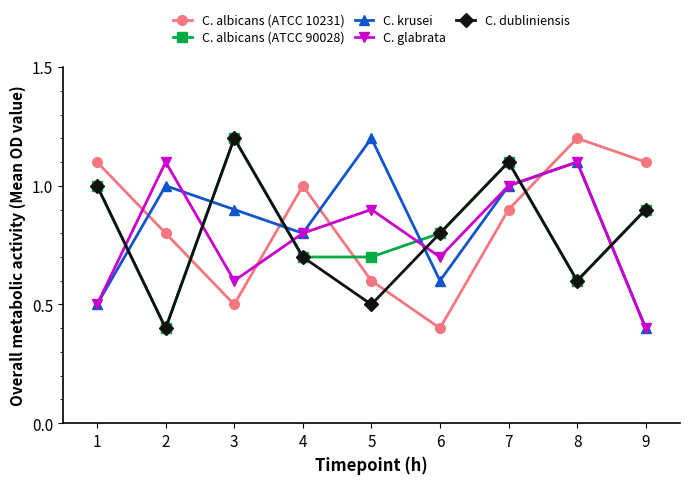

The C. albicans (ATCC 90028) series shows 1.2 at 3. True or false?

True